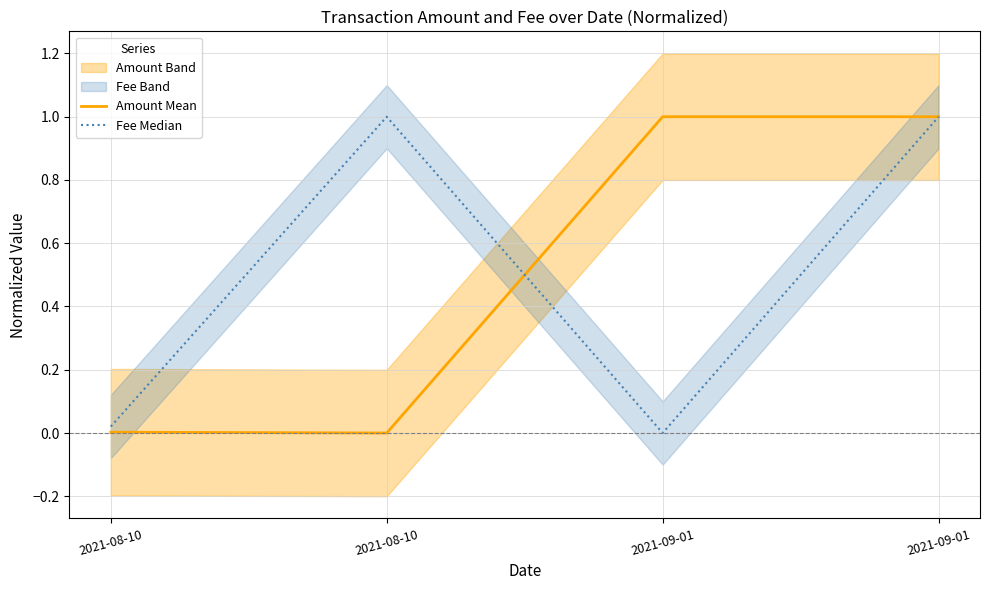

List the labels in order of Fee Median value, largest first.

2021-08-10, 2021-09-01, 2021-08-10, 2021-09-01